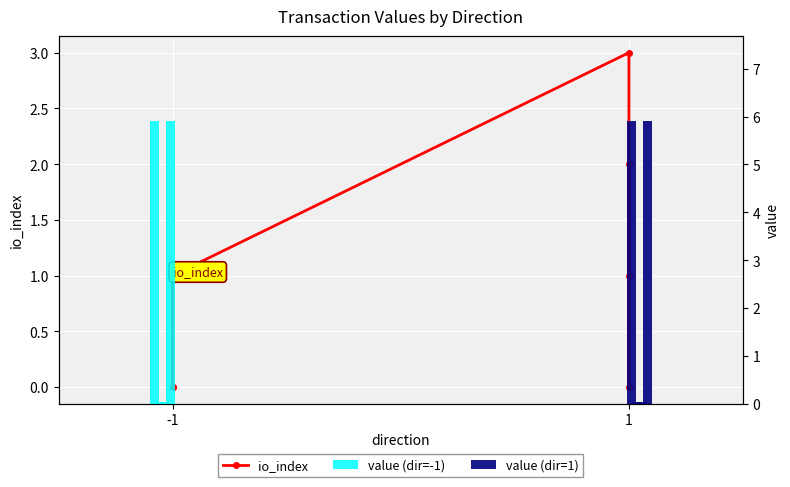

What is the difference between the maximum and second lowest values?

3